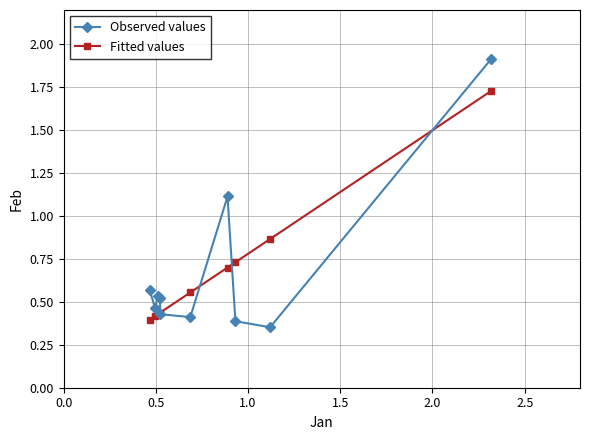

What is the value of the Observed values point at the 7th from the left?

1.1